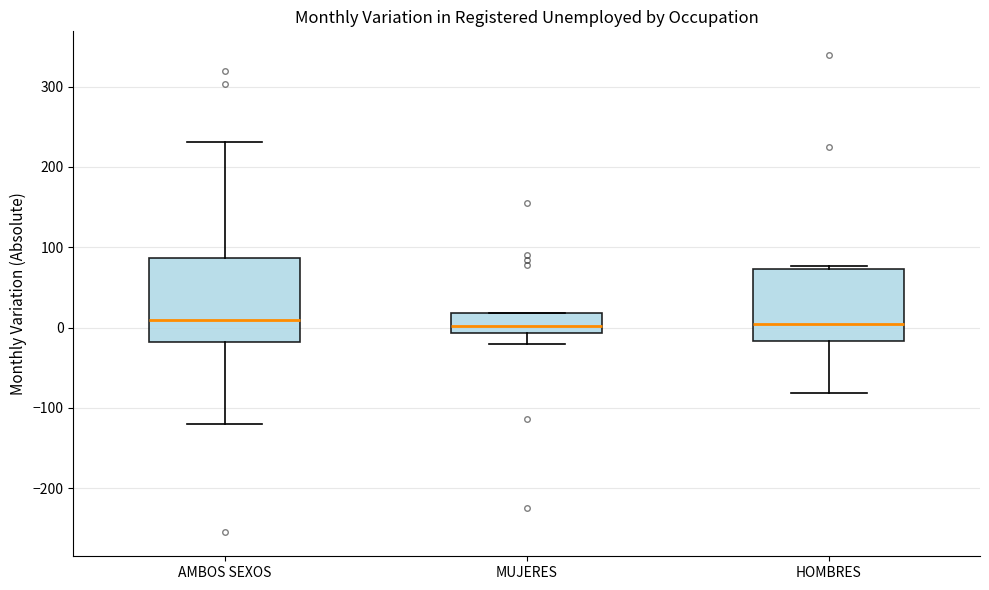

Which box is the tallest, from its lower edge to its upper edge?

AMBOS SEXOS